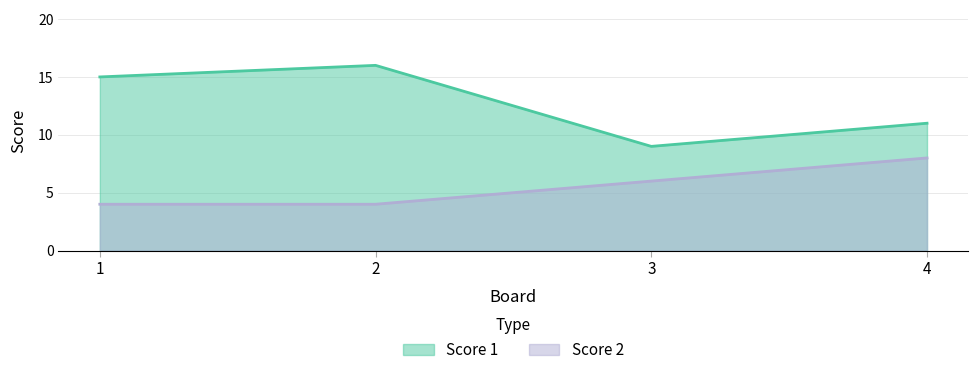

Reading right to left, extract all data points from this chart.

Score 1: 4=11	3=9	2=16	1=15
Score 2: 4=8	3=6	2=4	1=4